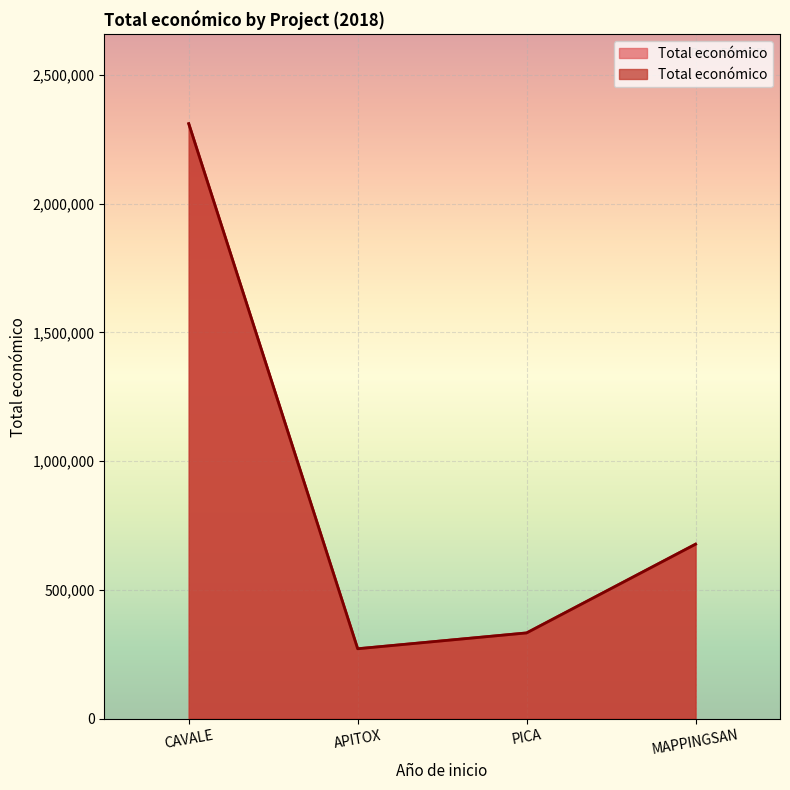

Count the number of categories in the chart.

4